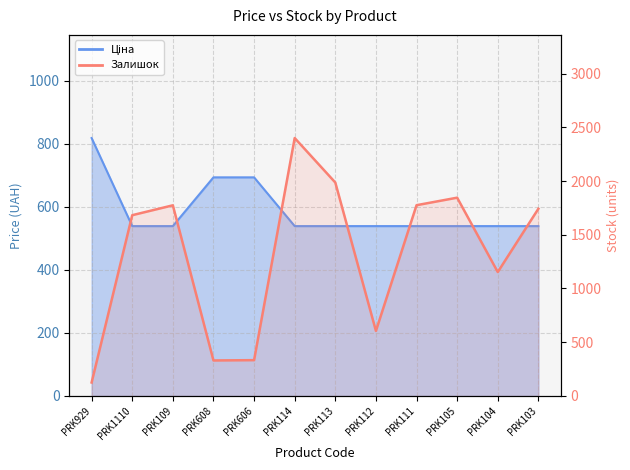

What is the value of the Залишок point at the 10th from the left?

1845.0